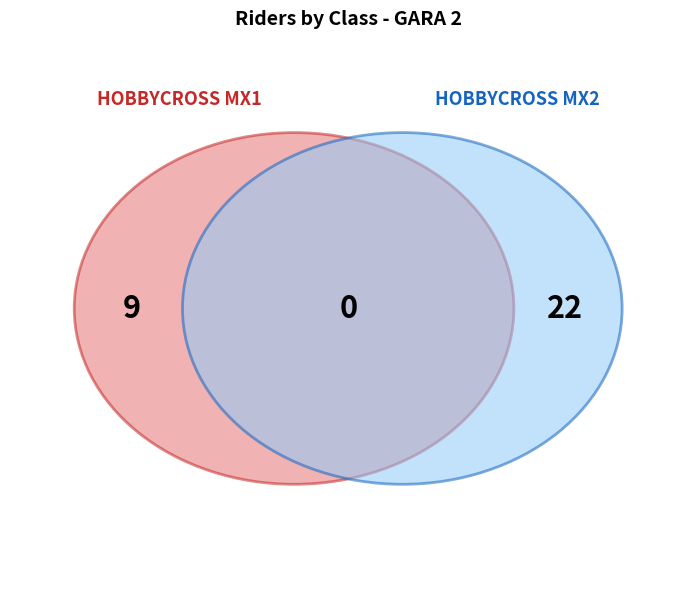

What percentage is the HOBBYCROSS MX2 slice, to the nearest percent?

71%